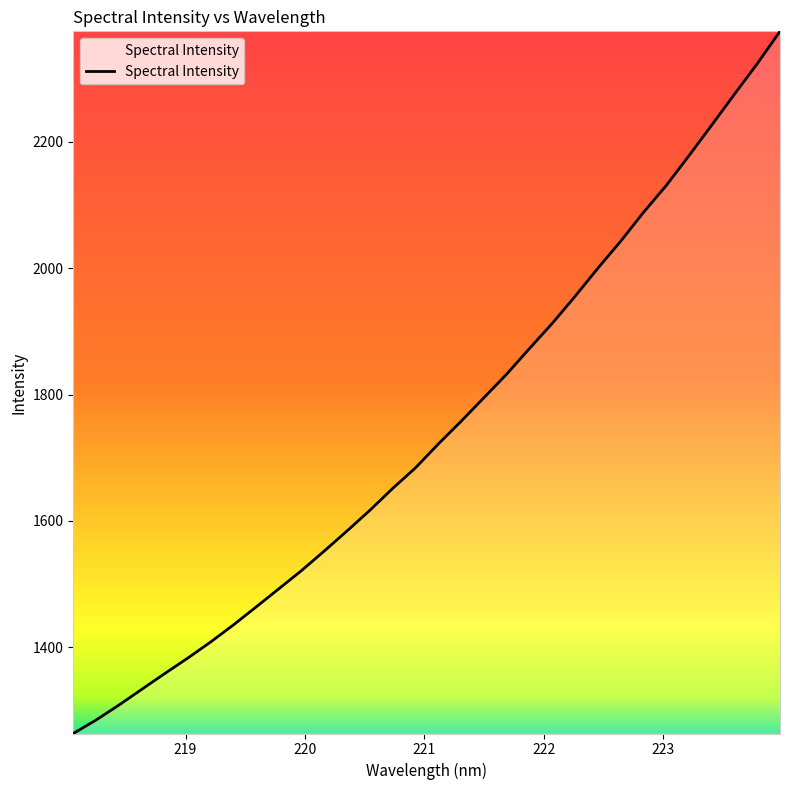

What is the difference between the maximum and minimum values?

1110.4